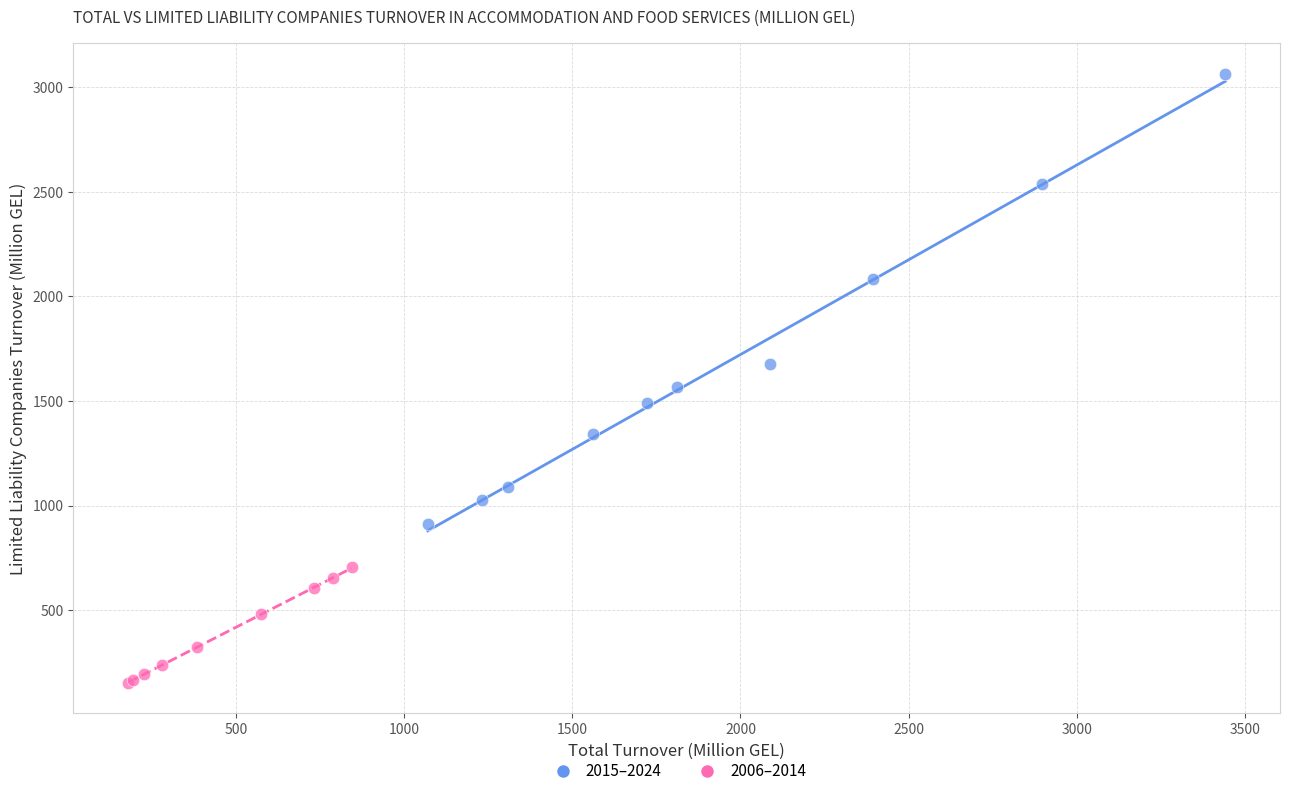

Which series contains the lowest Y value?

2006–2014